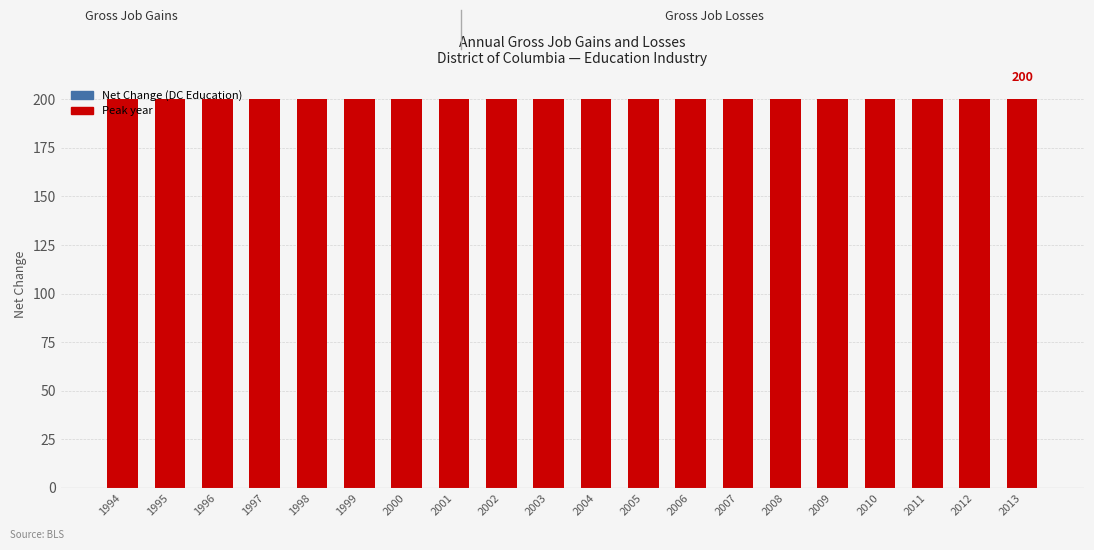

Which category has the highest value in the Gross Job Gains (Total) series?

1994